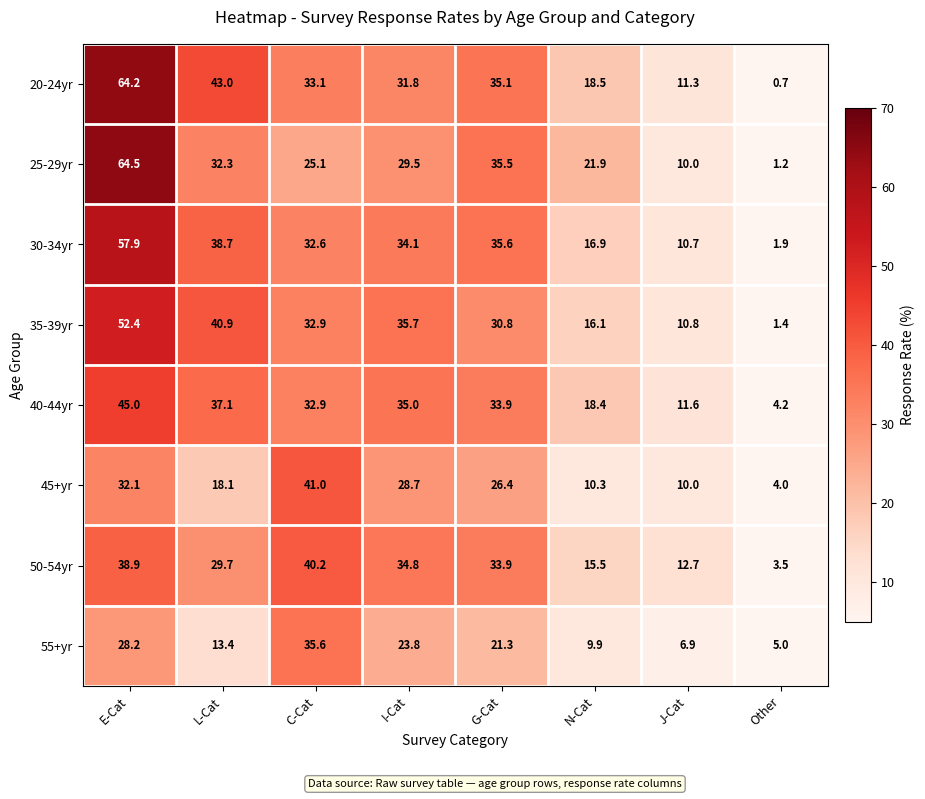

What is the minimum value shown in the chart?

0.7